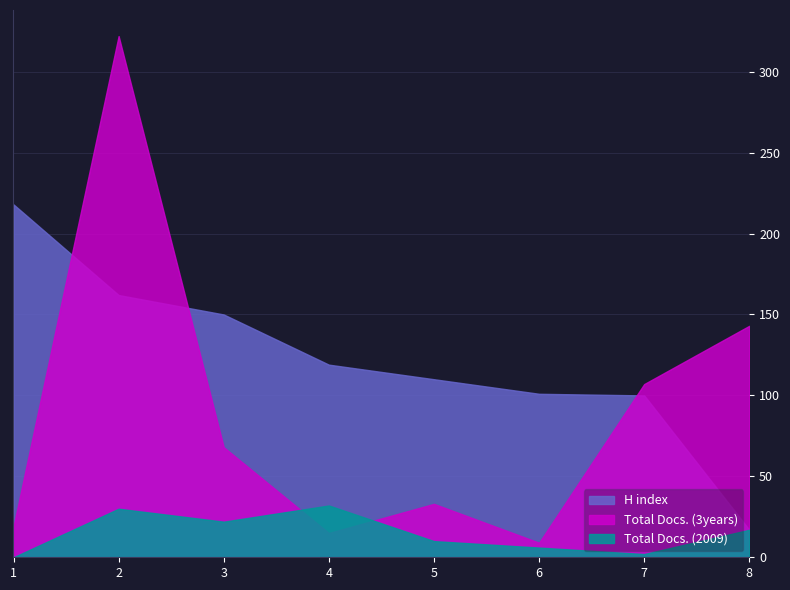

The Total Docs. (2009) series shows 22 at 8. True or false?

False